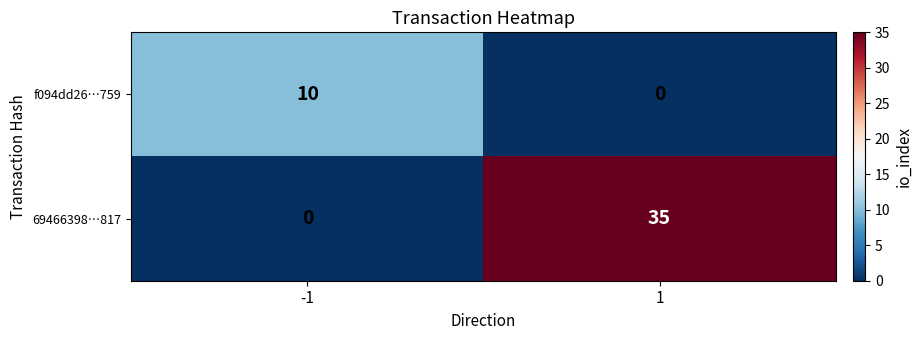

What is the greatest value displayed?

35